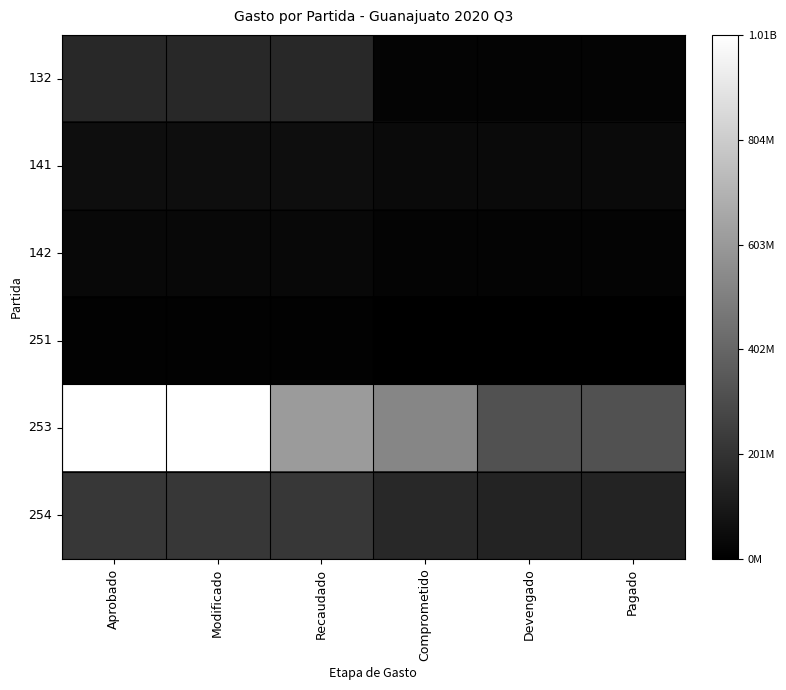

What is the total value across all series at Modificado?

1482613818.9